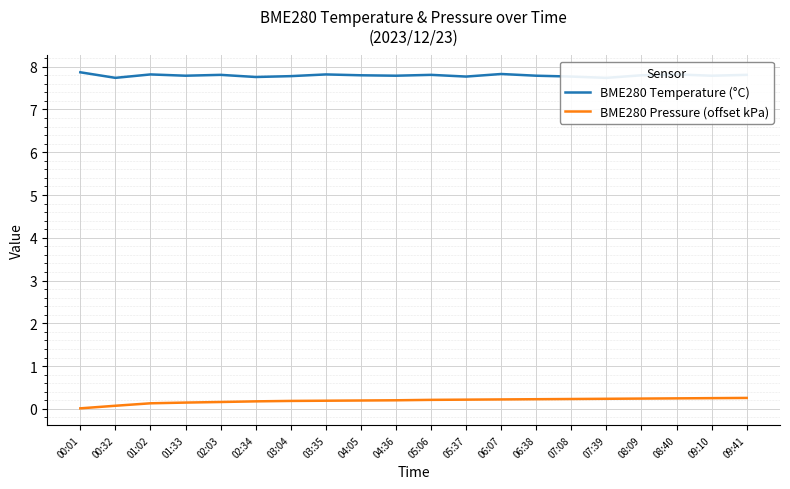

True or false: BME280 Temperature (°C) has more than 2 interior local peaks.

True